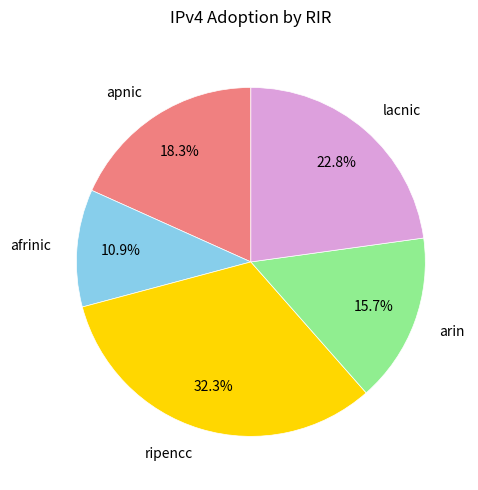

To the nearest percent, what is the combined percentage of apnic and arin?

34%